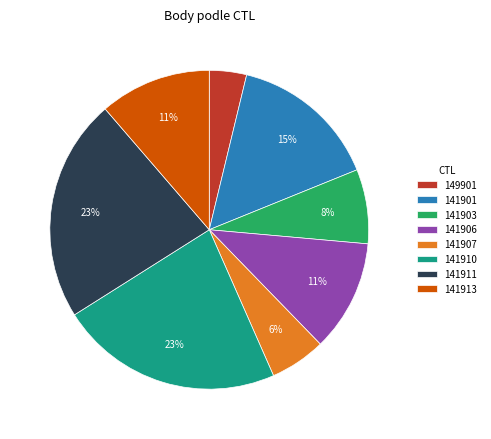

What percentage is the 149901 slice, to the nearest percent?

4%